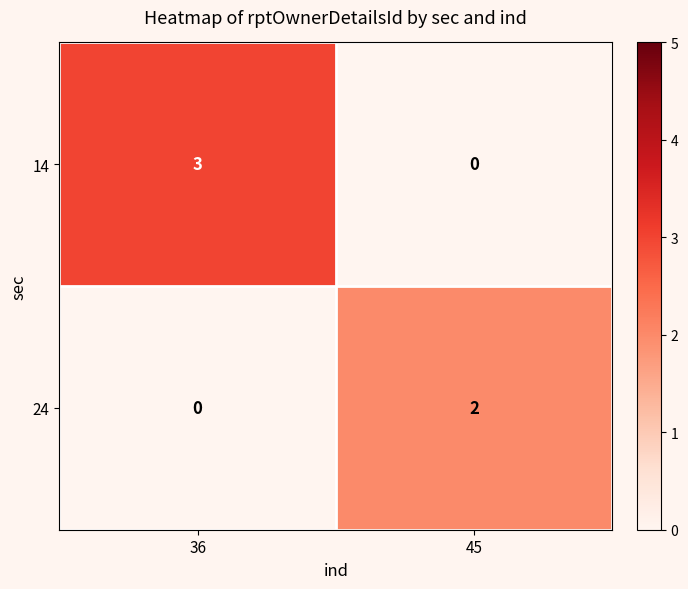

True or false: 14 has a value of 0 at 45.

True